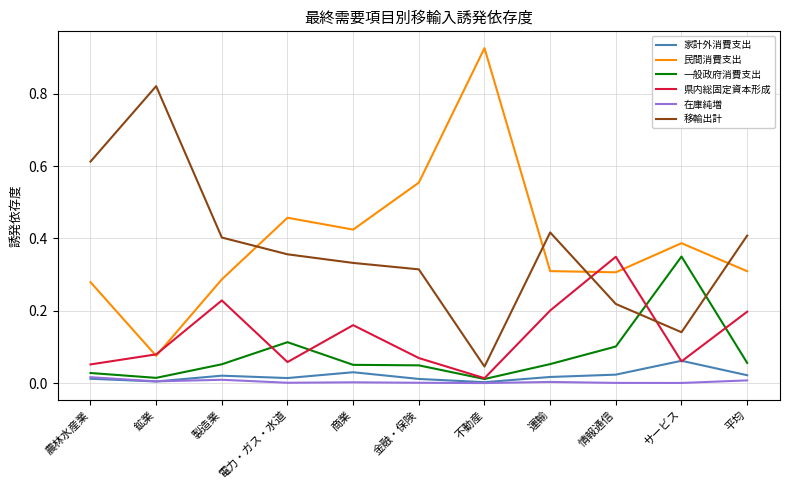

Which series has the largest total across all categories?

民間消費支出